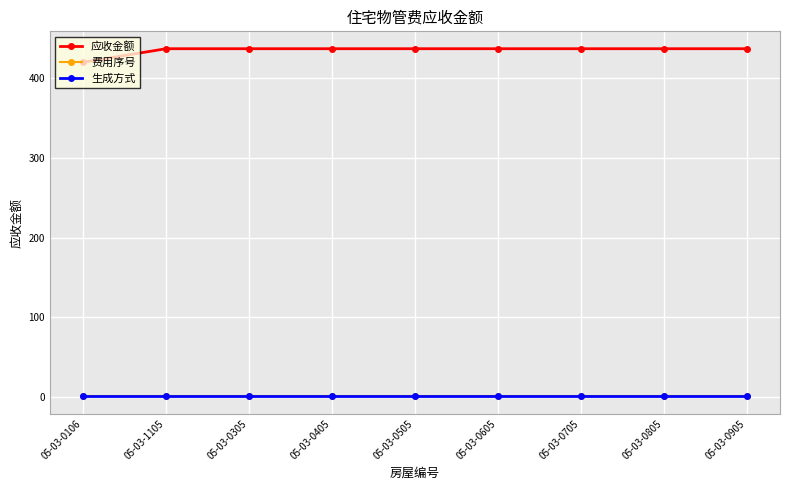

The 费用序号 series shows 1.4 at 05-03-0905. True or false?

False